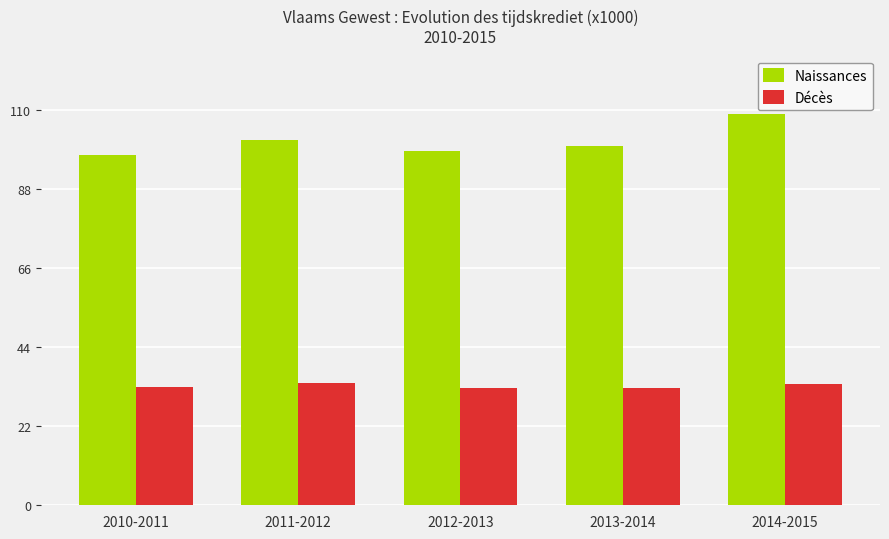

At which label is Naissances closest to 103?

2011-2012